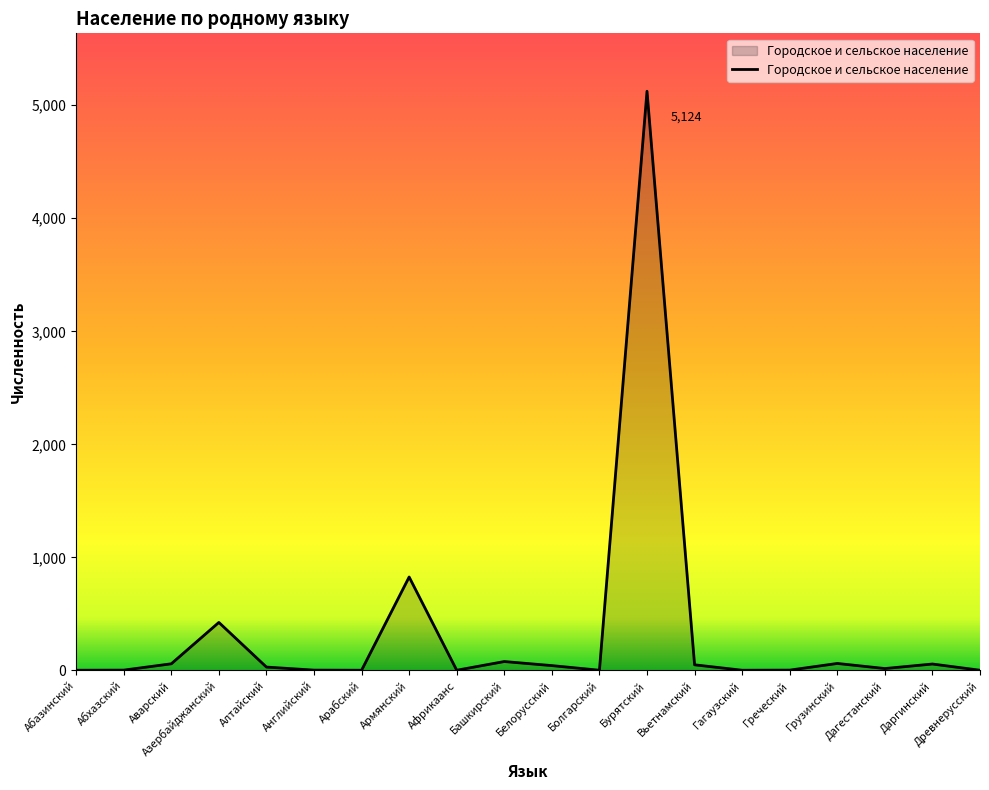

Is it true that the value at Древнерусский is 1?

True